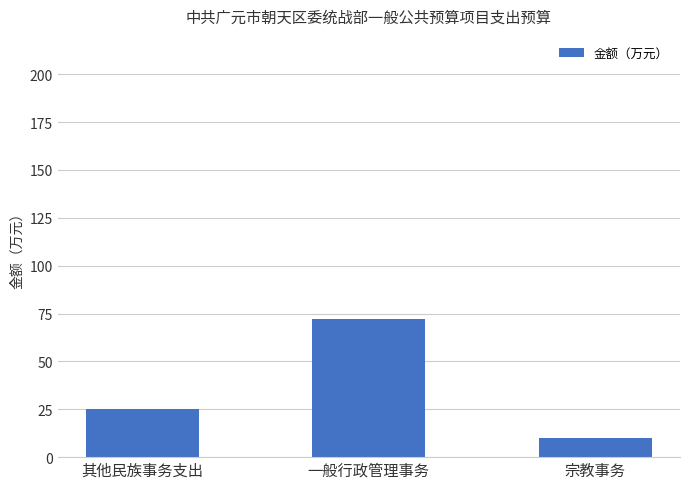

Rank the categories by value from highest to lowest.

一般行政管理事务, 其他民族事务支出, 宗教事务